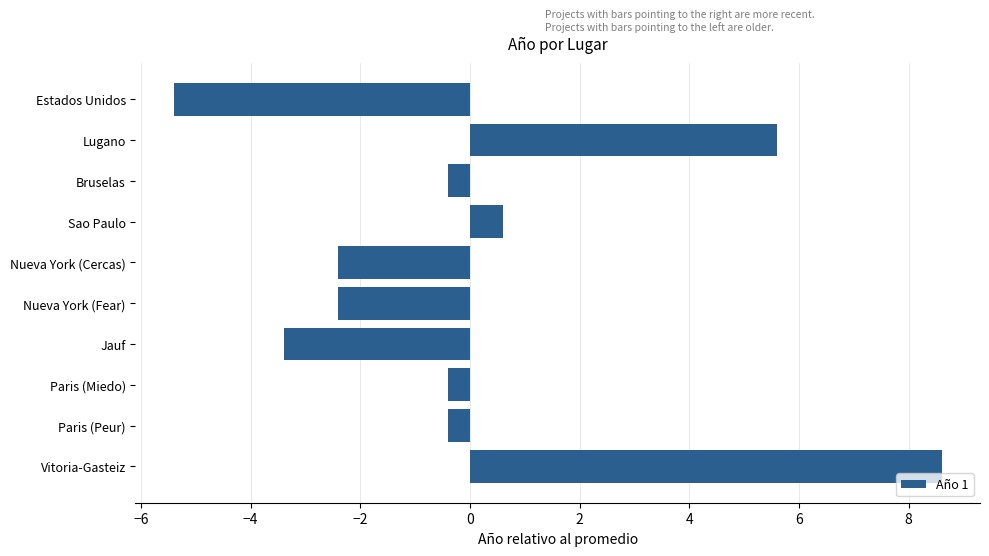

What is the greatest value displayed?

8.6